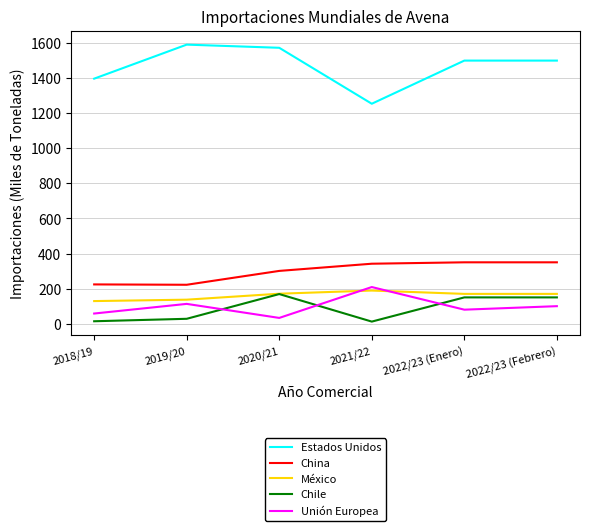

Which series has the largest total across all categories?

Estados Unidos